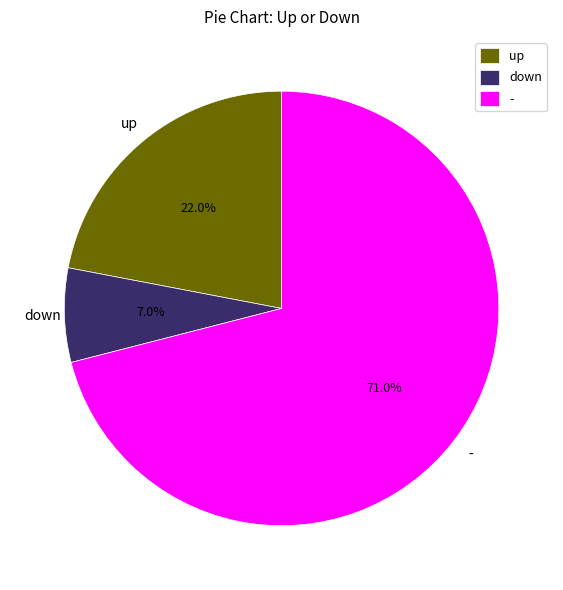

The - slice represents 82% of the pie. True or false?

False